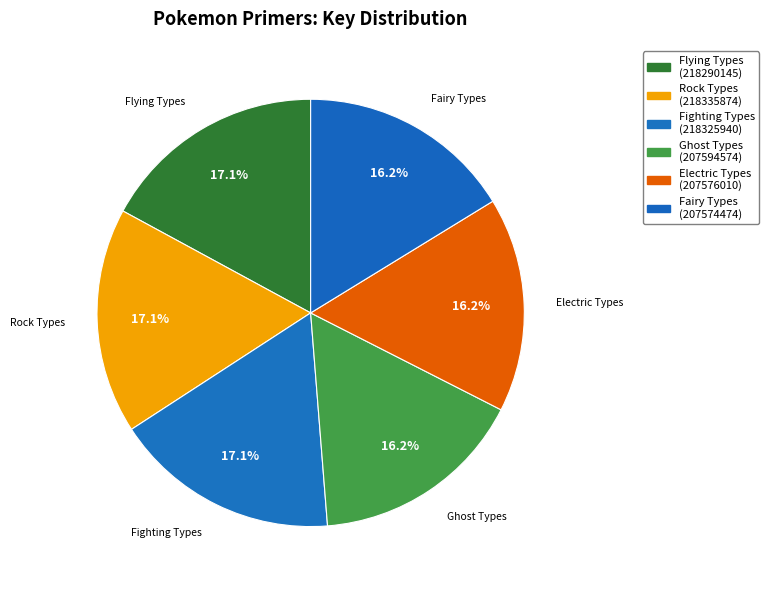

What is the change in value from Fighting Types to Ghost Types?

-10731366